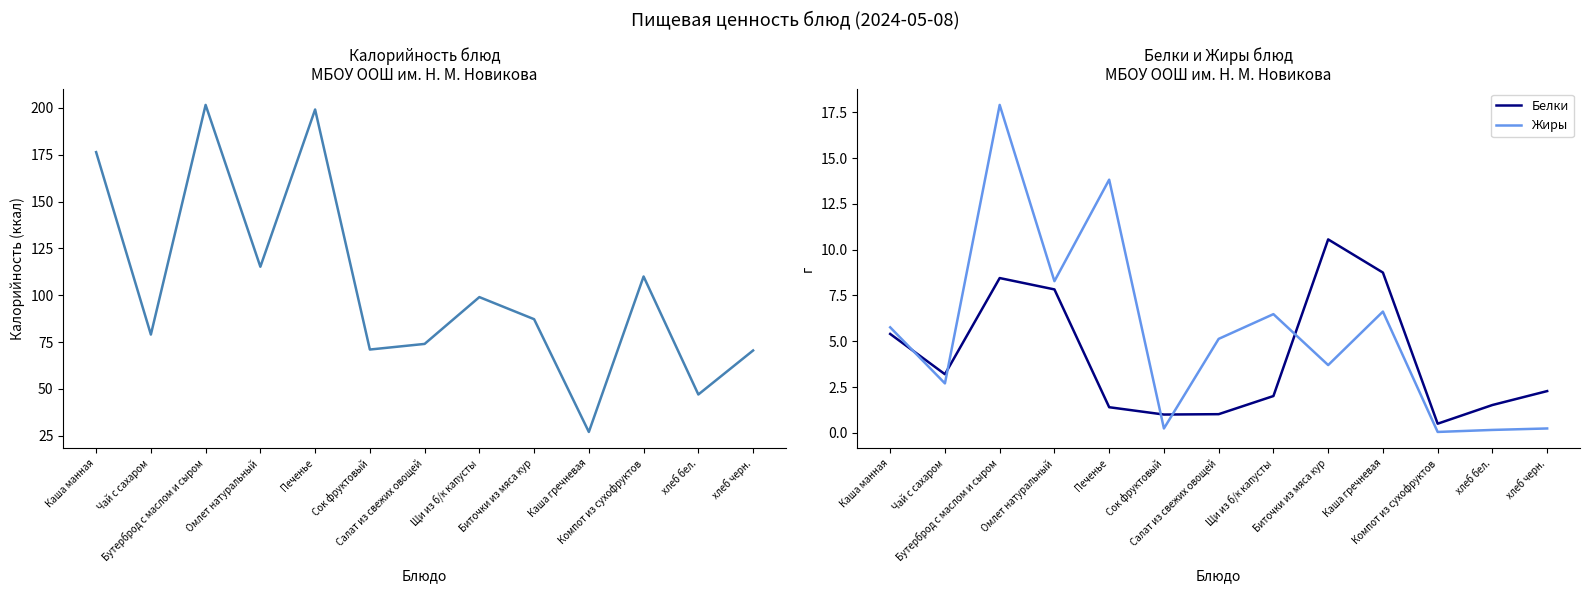

True or false: Калорийность and Белки intersect in this chart.

False